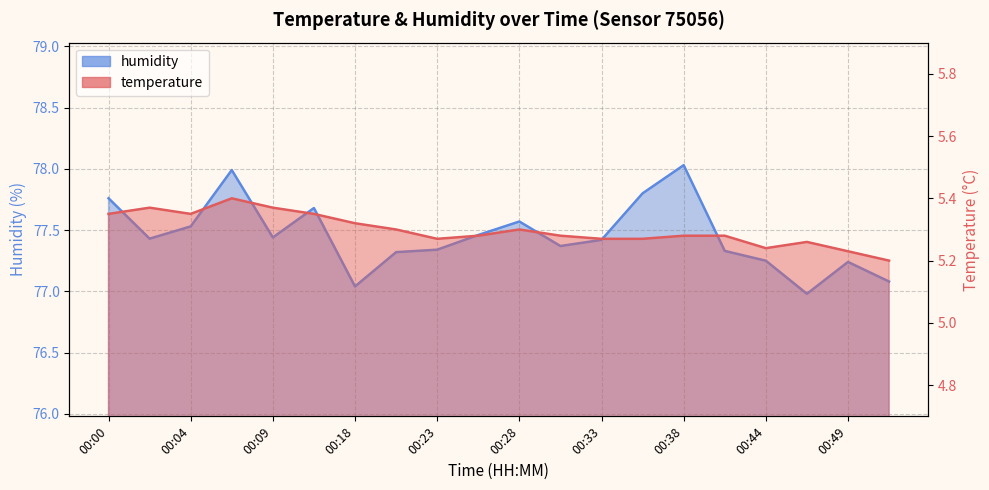

What are all the series names shown in the legend?

temperature, humidity